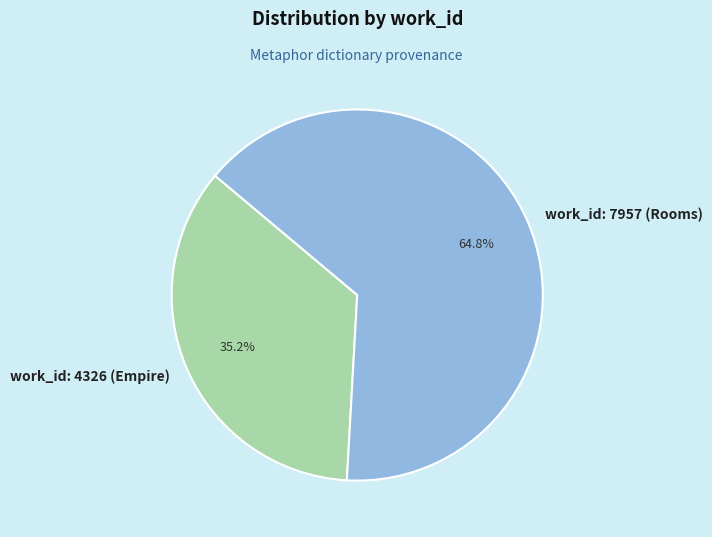

Does work_id: 4326 (Empire) account for over 50% of the chart?

No